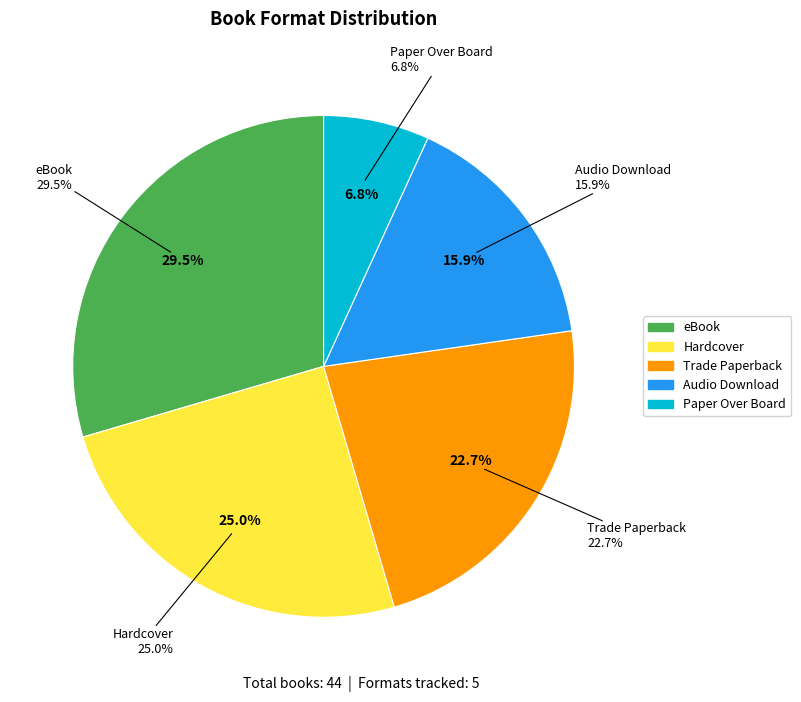

Do Paper Over Board and eBook together represent more than half of the pie?

No